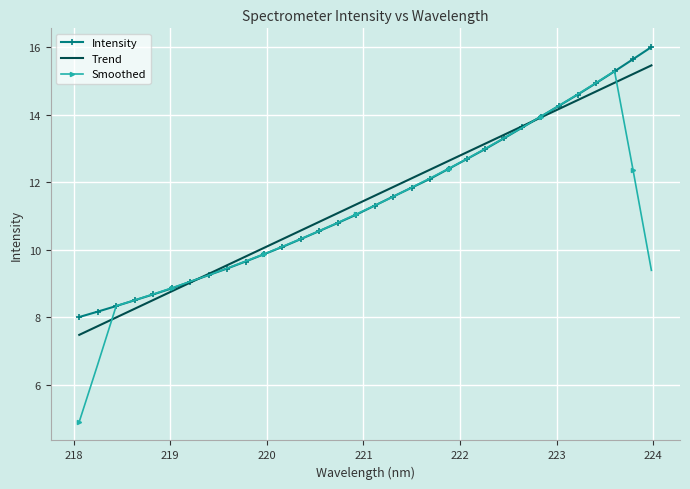

What is the lowest value of the Smoothed series?

4.9